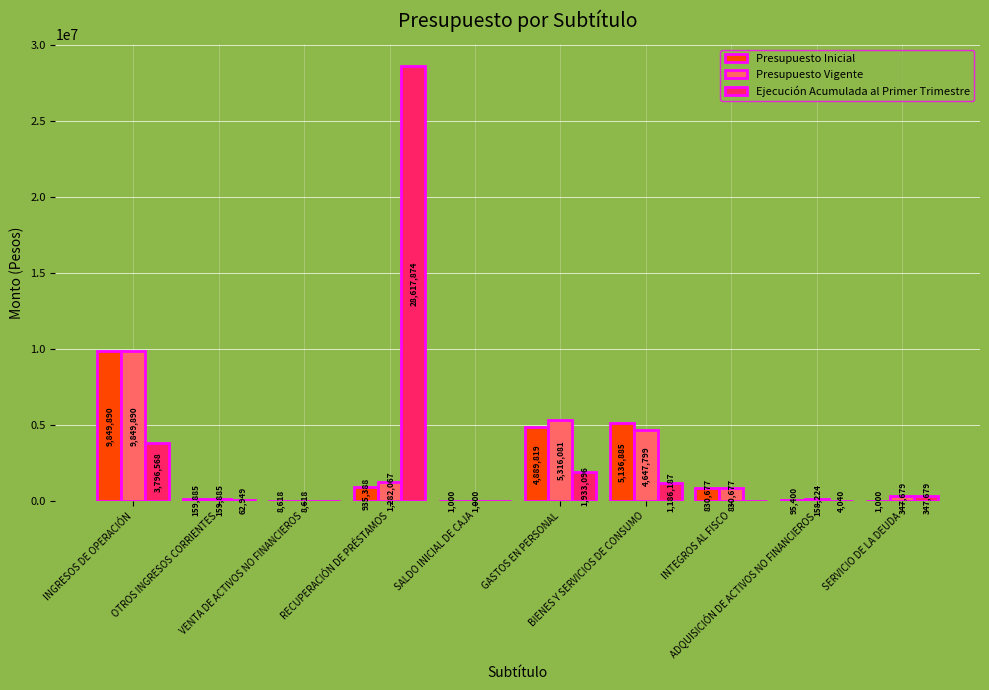

Reading left to right, transcribe all the data shown in this chart.

Presupuesto Inicial: 9849890	159885	8618	935388	1000	4889819	5136885	830677	95400	1000
Presupuesto Vigente: 9849890	159885	8618	1282067	1000	5316081	4647799	830677	158224	347679
Ejecución Acumulada al Primer Trimestre: 3796568	62949	0	28617874	0	1933096	1186187	0	4040	347679